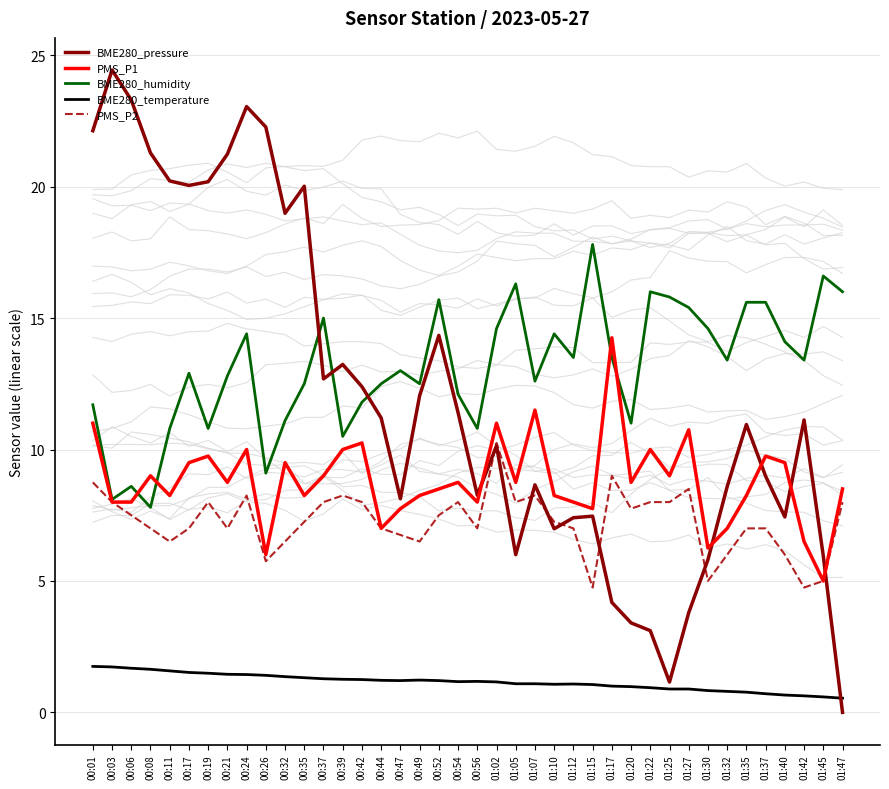

Reading right to left, what are all the values shown in this chart?

BME280_pressure: 0.0	5.9	11.1	7.4	9.0	10.9	8.6	5.8	3.8	1.2	3.1	3.4	4.2	7.5	7.4	7.0	8.7	6.0	10.1	8.3	11.4	14.3	12.0	8.1	11.2	12.4	13.2	12.7	20.0	19.0	22.3	23.0	21.2	20.2	20.0	20.2	21.3	23.3	24.4	22.1
PMS_P1: 8.5	5.0	6.5	9.5	9.8	8.2	7.0	6.2	10.8	9.0	10.0	8.8	14.2	7.8	8.0	8.2	11.5	8.8	11.0	8.0	8.8	8.5	8.2	7.8	7.0	10.2	10.0	9.0	8.2	9.5	6.0	10.0	8.8	9.8	9.5	8.2	9.0	8.0	8.0	11.0
BME280_humidity: 16.0	16.6	13.4	14.1	15.6	15.6	13.4	14.6	15.4	15.8	16.0	11.0	13.5	17.8	13.5	14.4	12.6	16.3	14.6	10.8	12.1	15.7	12.5	13.0	12.5	11.8	10.5	15.0	12.5	11.1	9.1	14.4	12.8	10.8	12.9	10.8	7.8	8.6	8.1	11.7
BME280_temperature: 0.5	0.6	0.6	0.7	0.7	0.8	0.8	0.8	0.9	0.9	0.9	1.0	1.0	1.1	1.1	1.1	1.1	1.1	1.2	1.2	1.2	1.2	1.2	1.2	1.2	1.2	1.3	1.3	1.3	1.4	1.4	1.4	1.4	1.5	1.5	1.6	1.6	1.7	1.7	1.8
PMS_P2: 8.0	5.0	4.8	6.0	7.0	7.0	6.0	5.0	8.5	8.0	8.0	7.8	9.0	4.8	7.0	7.2	8.2	8.0	10.2	7.0	8.0	7.5	6.5	6.8	7.0	8.0	8.2	8.0	7.2	6.5	5.8	8.2	7.0	8.0	7.0	6.5	7.0	7.5	8.0	8.8